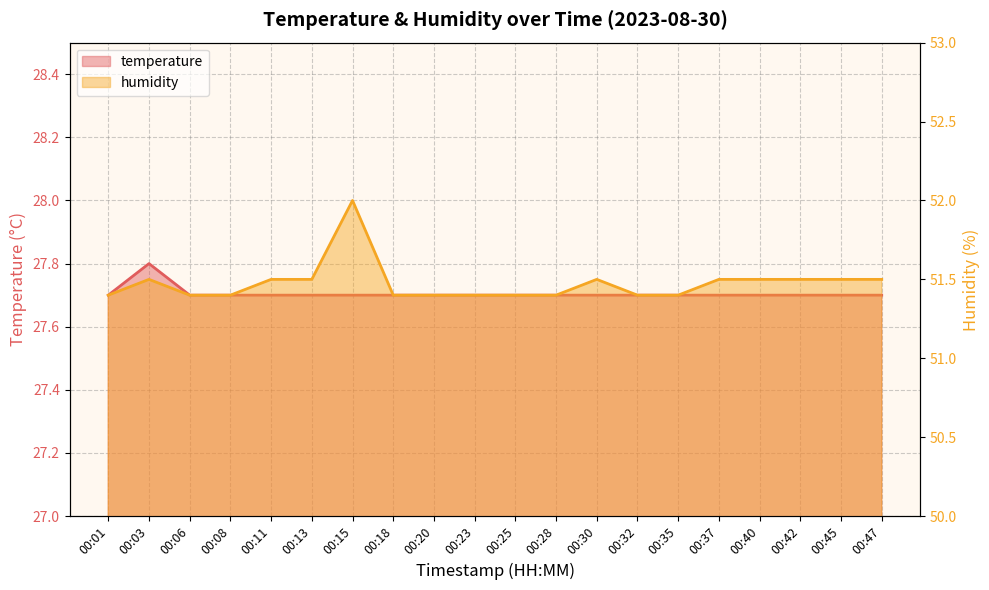

At which category does humidity reach its first local peak?

00:03